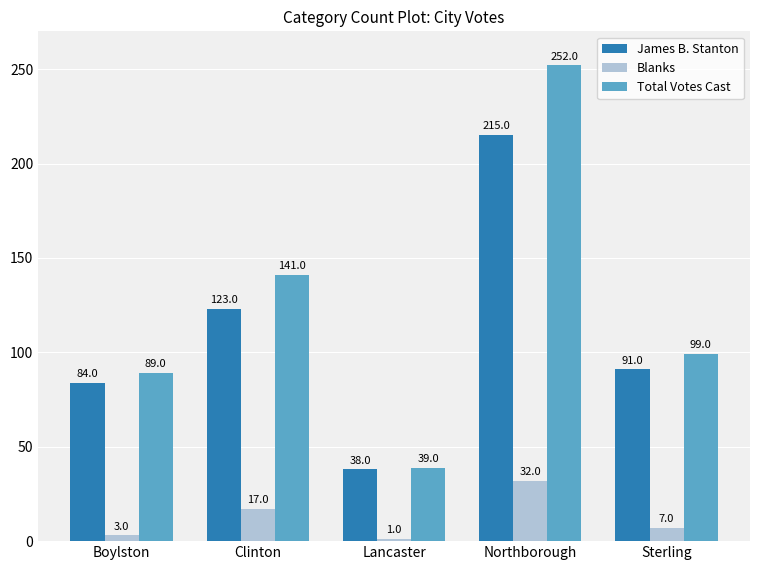

Which series changed the most between Northborough and Sterling?

Total Votes Cast